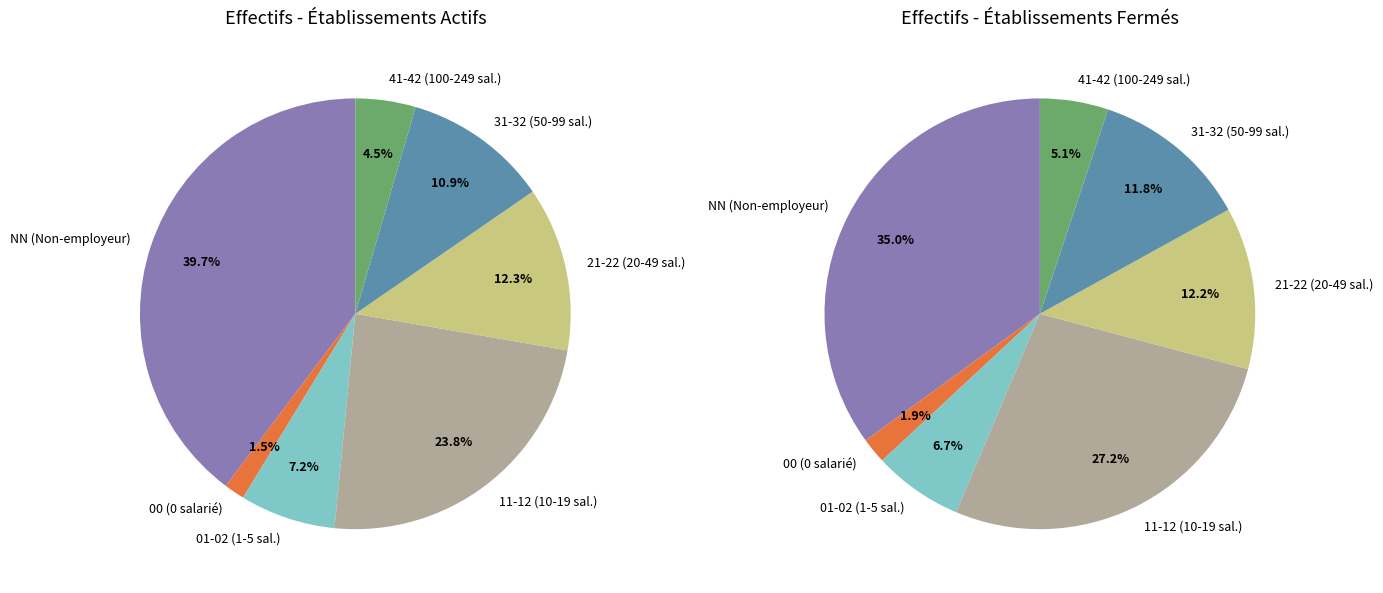

Is it true that 21 is 1% of the pie?

False